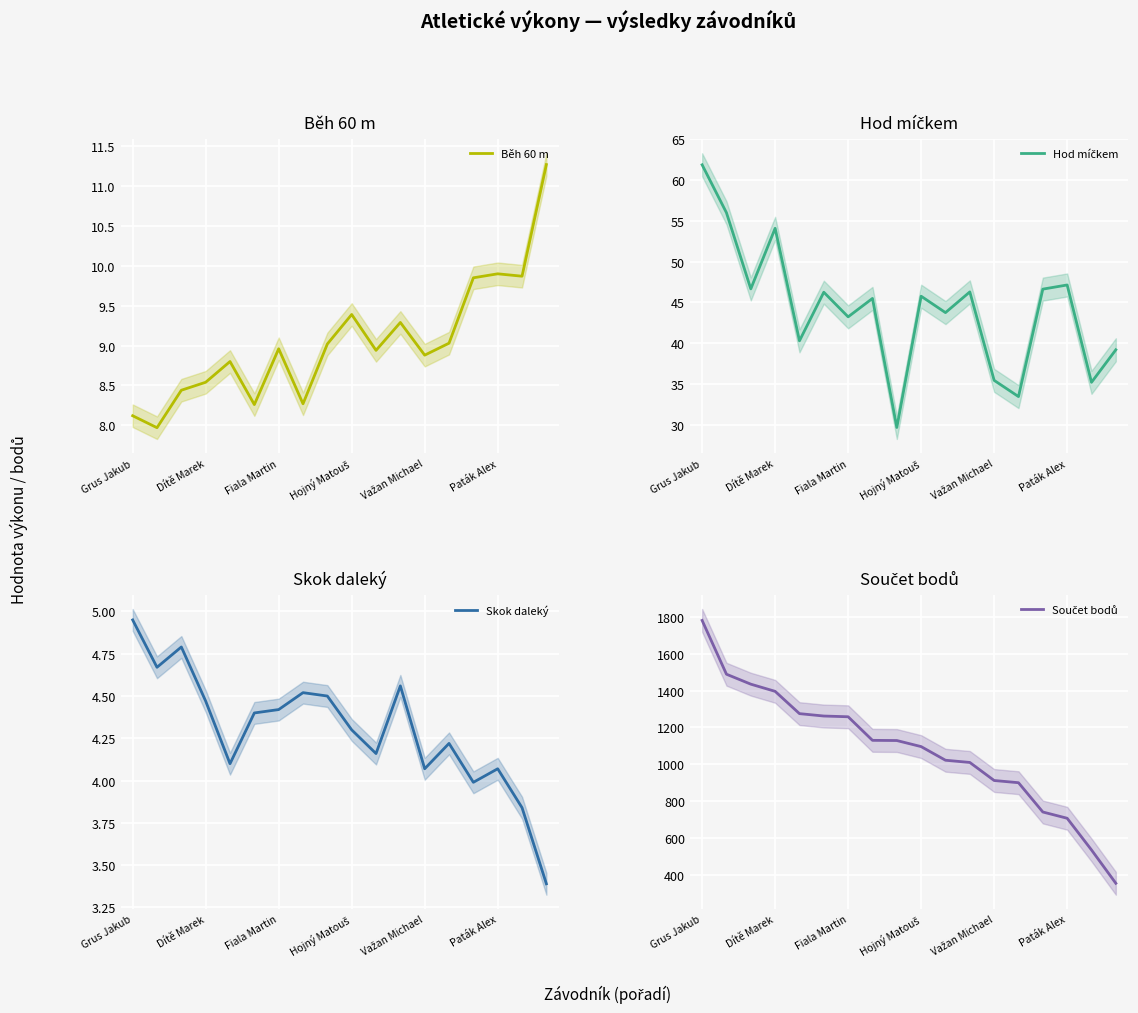

True or false: Běh 60 m and Skok daleký cross at least once.

False